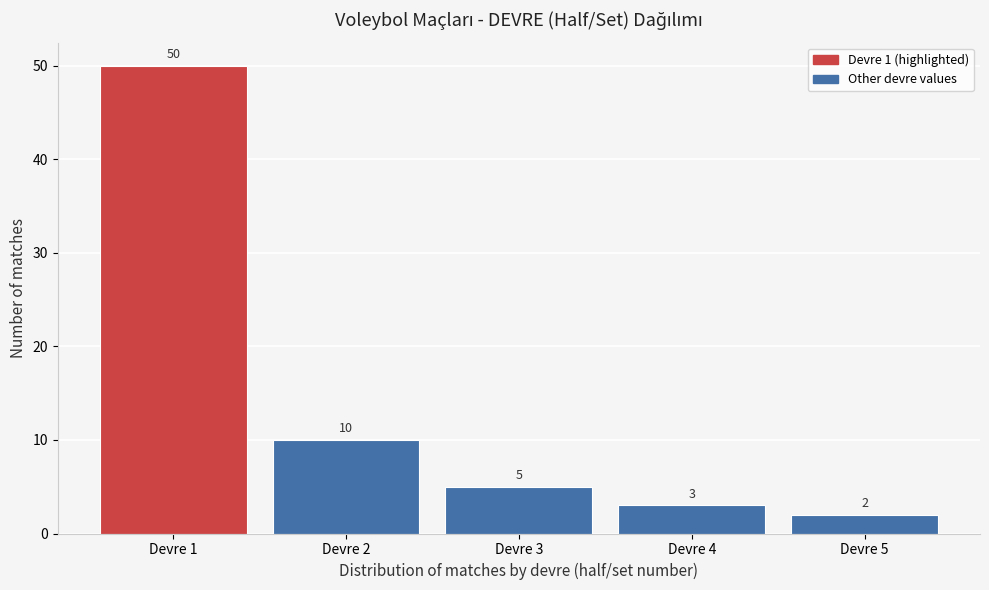

Reading left to right, transcribe this chart: for each bar, give the range it covers on the x-axis and its height.

0.5 to 1.5: 50
1.5 to 2.5: 10
2.5 to 3.5: 5
3.5 to 4.5: 3
4.5 to 5.5: 2